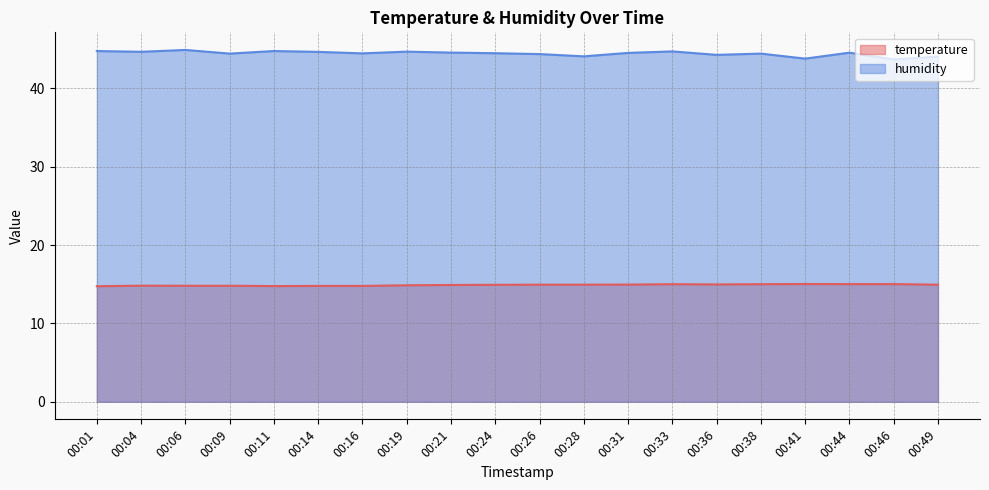

Where is the first local maximum for humidity?

00:06